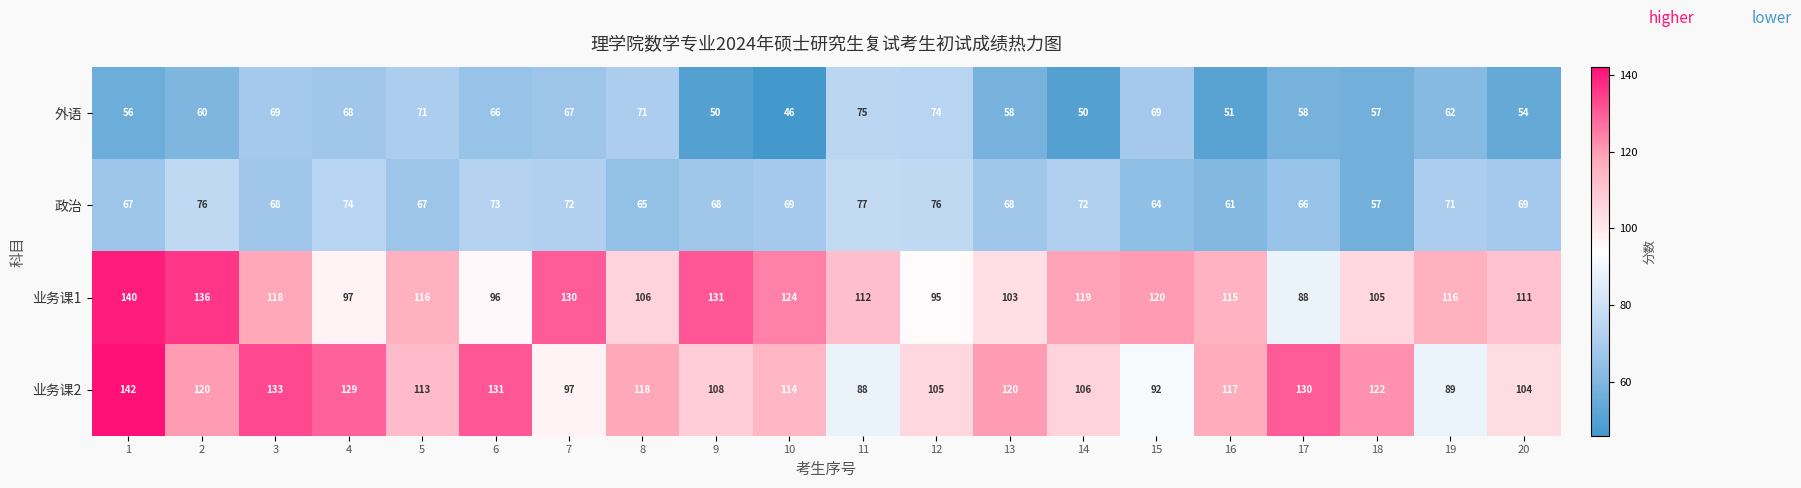

What is the greatest value displayed?

142